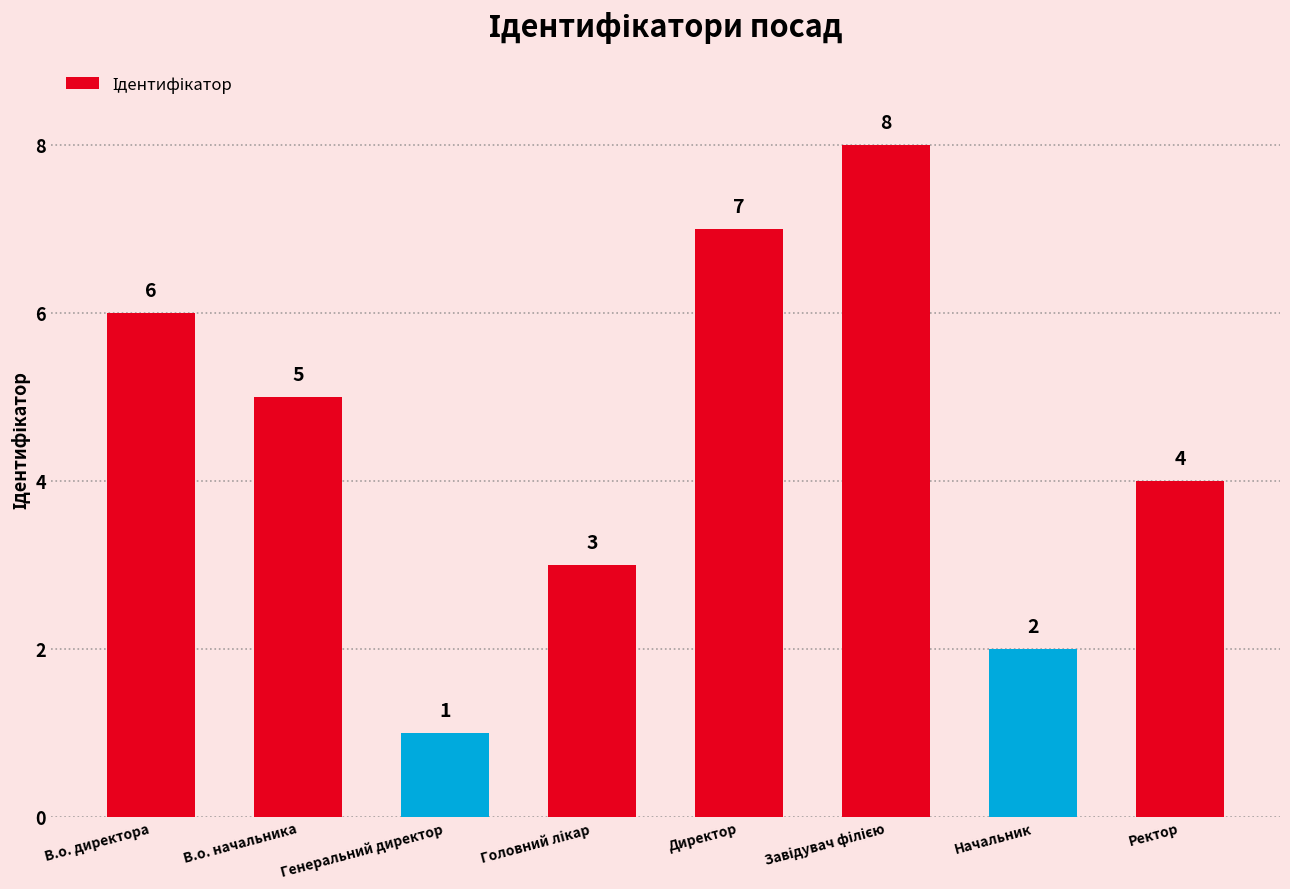

What position from the right is Директор?

4